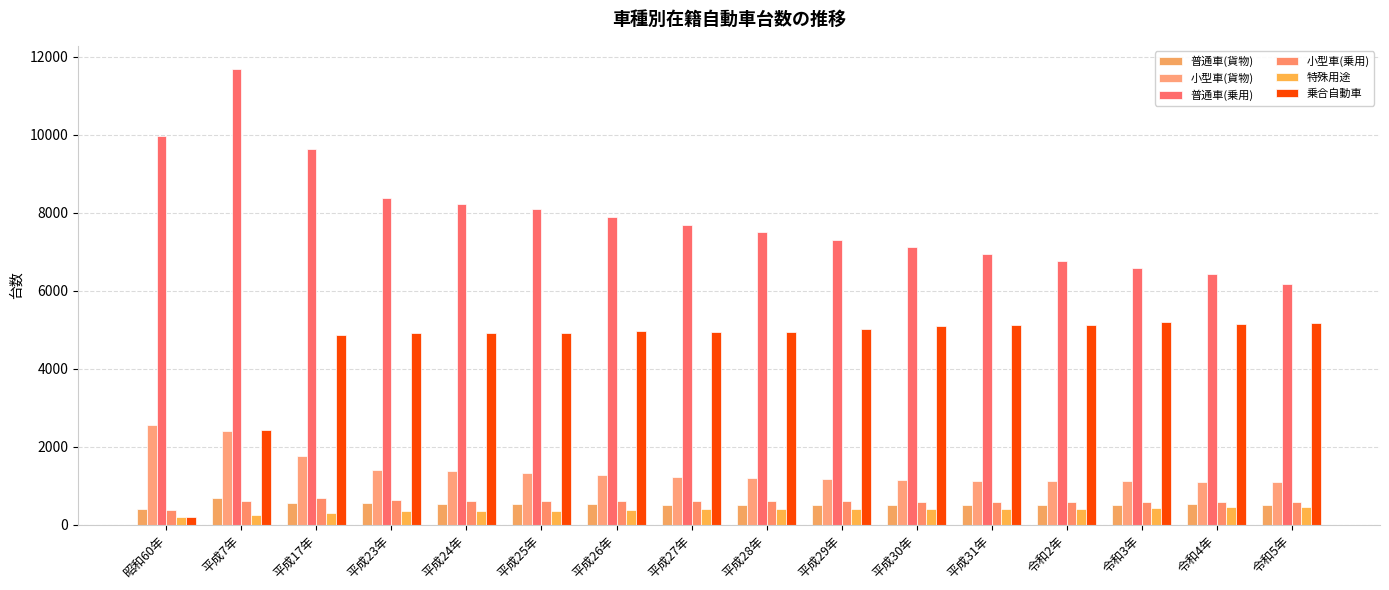

At which category is the sum across all series the highest?

平成7年